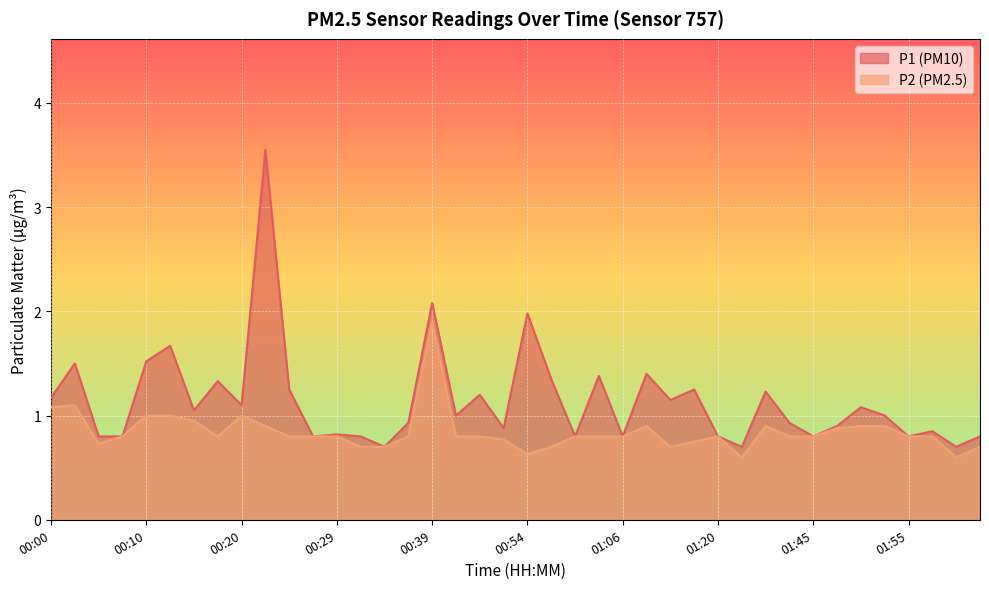

What is the label of the 34th point from the left?

01:47